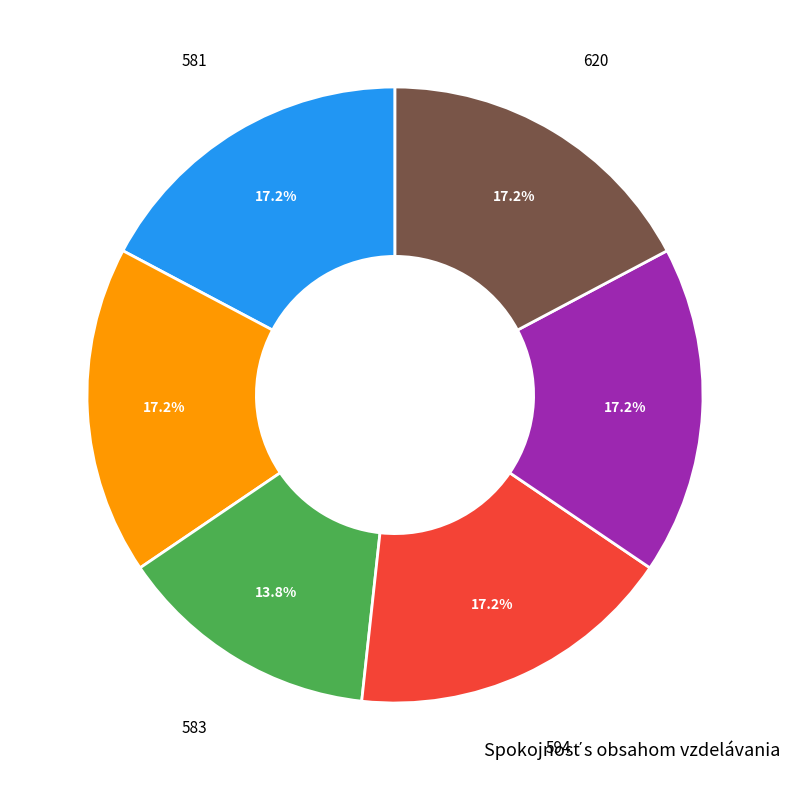

Is there any slice that represents more than half of the pie?

No